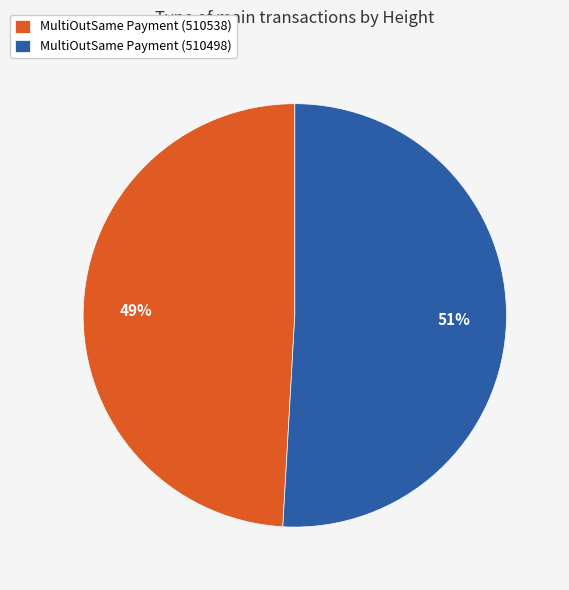

To the nearest percent, what is the difference between the largest and smallest slice percentages?

2%